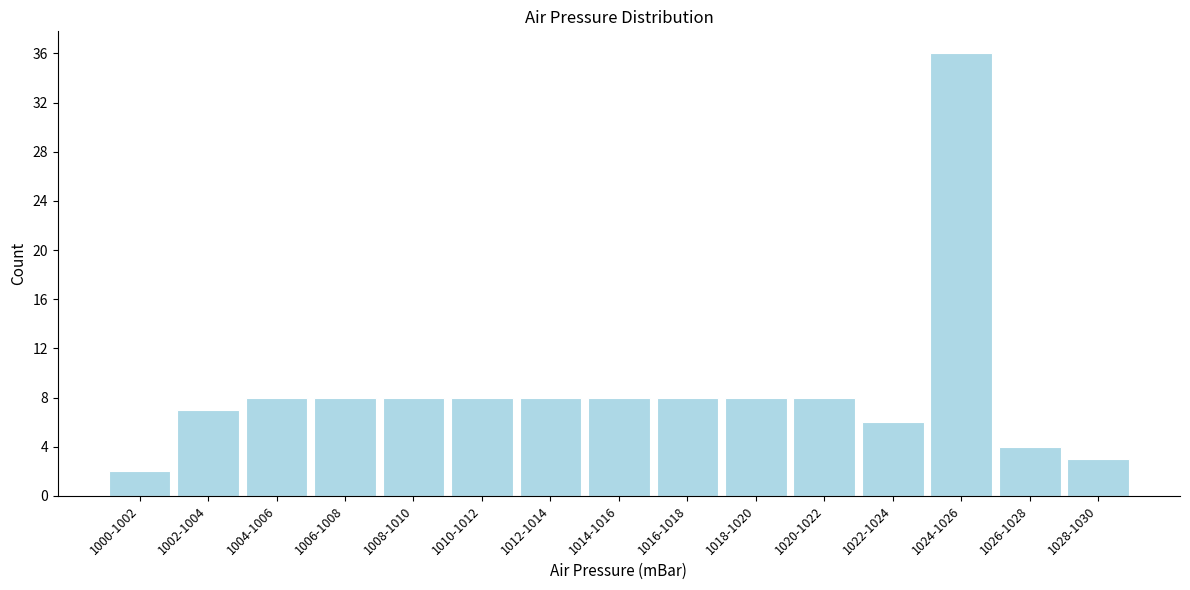

Reading right to left, transcribe all the data shown in this chart.

1028-1030=3	1026-1028=4	1024-1026=36	1022-1024=6	1020-1022=8	1018-1020=8	1016-1018=8	1014-1016=8	1012-1014=8	1010-1012=8	1008-1010=8	1006-1008=8	1004-1006=8	1002-1004=7	1000-1002=2